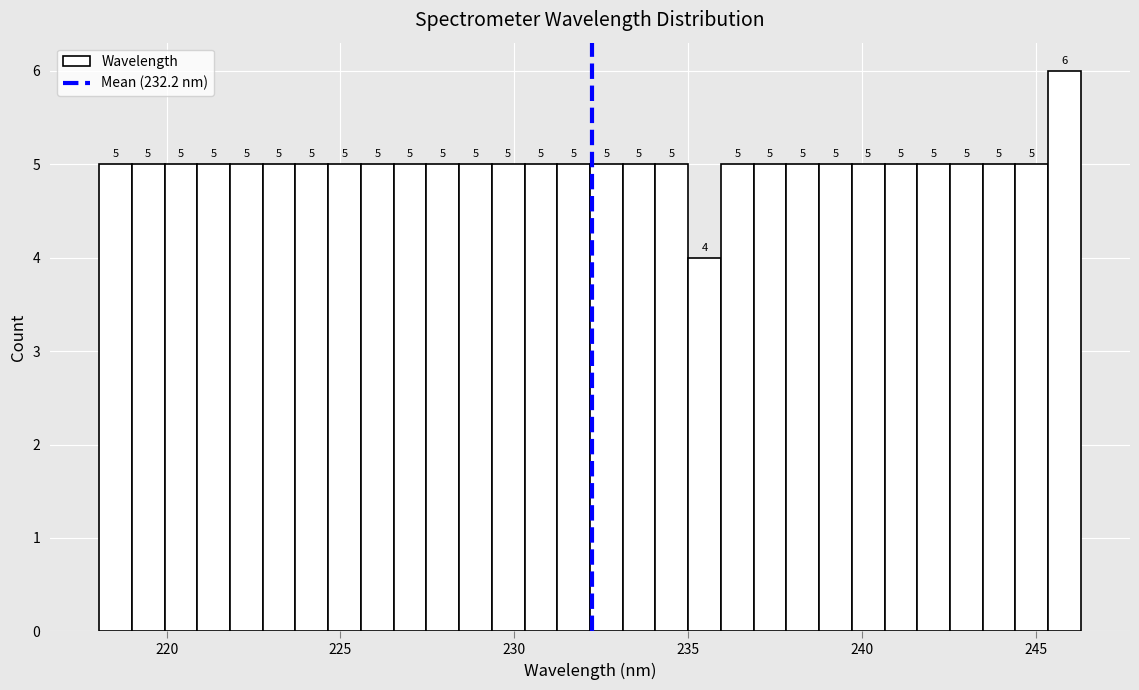

Read against the x-axis, roughly where is the centre of the tallest bar?

246.0